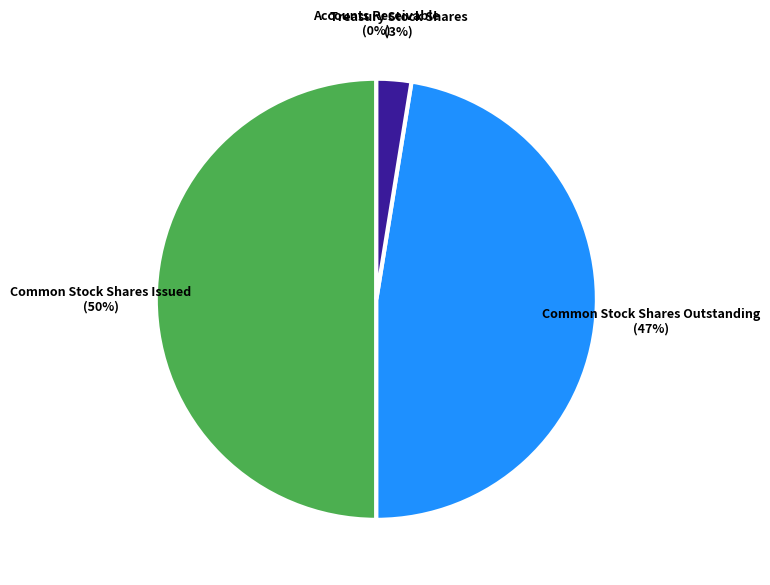

Do Common Stock Shares Issued (50%) and Common Stock Shares Outstanding (47%) together represent more than half of the pie?

Yes